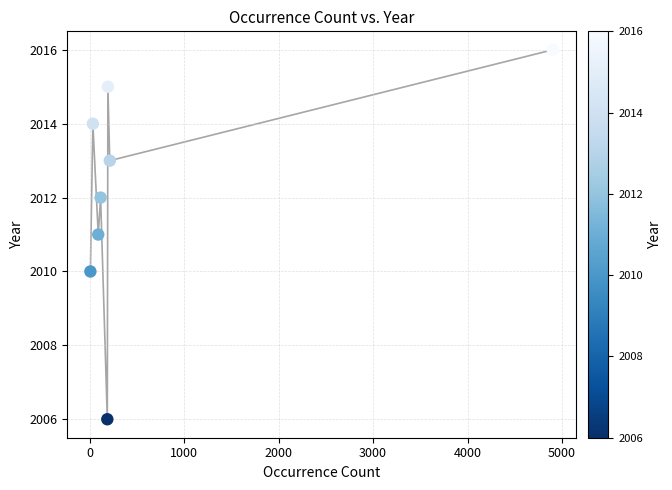

What is the range of Y values (max minus min)?

10